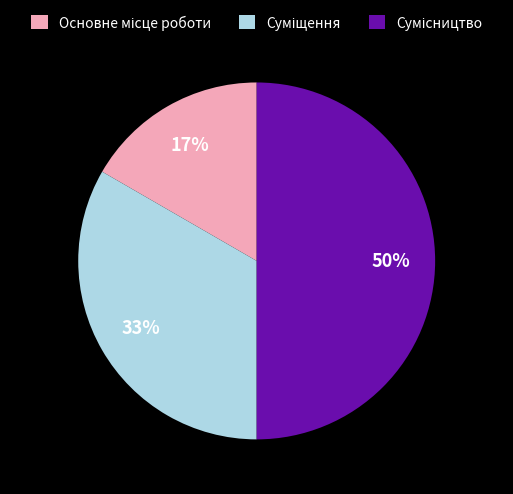

To the nearest percent, what is the difference between the largest and smallest slice percentages?

33%